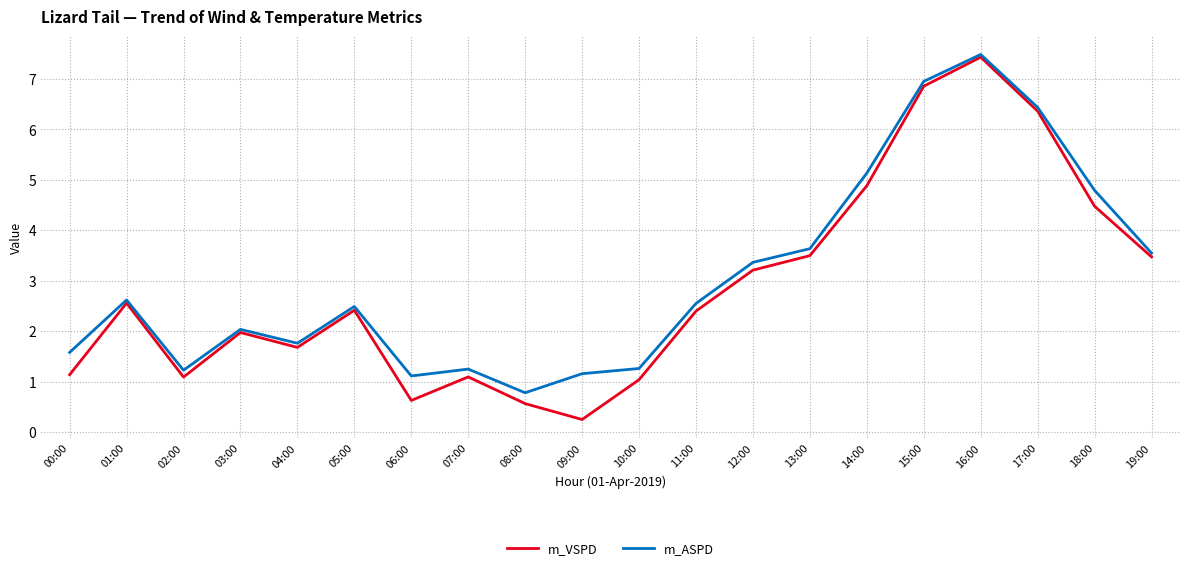

Which series has the largest total across all categories?

m_ASPD